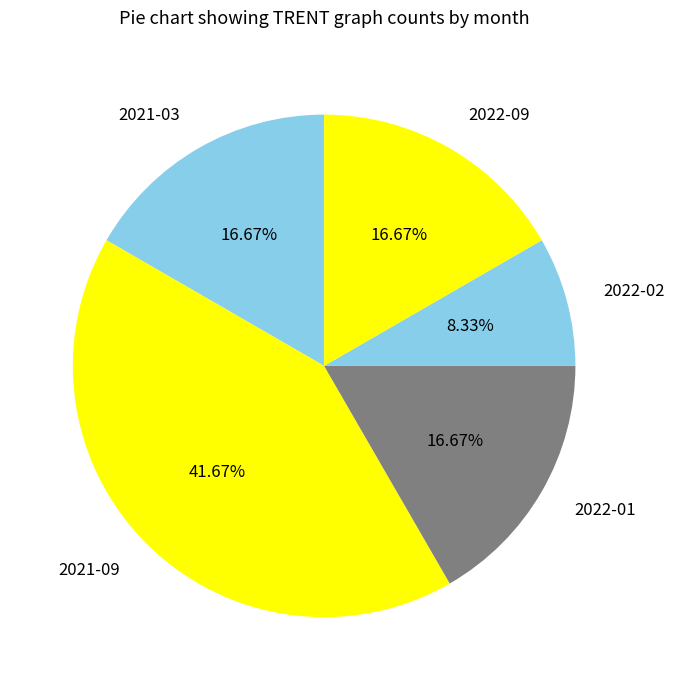

Do 2021-03 and 2022-01 together represent more than half of the pie?

No